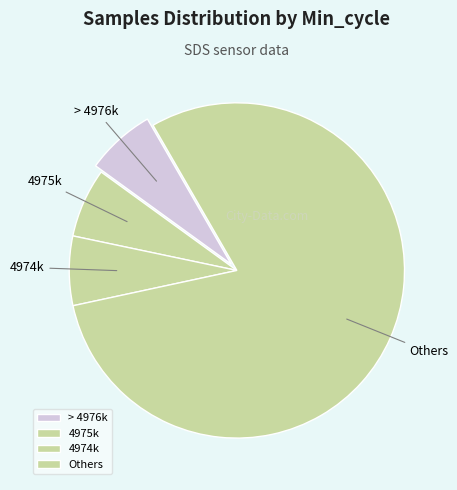

Is it true that 4974k is 7% of the pie?

True